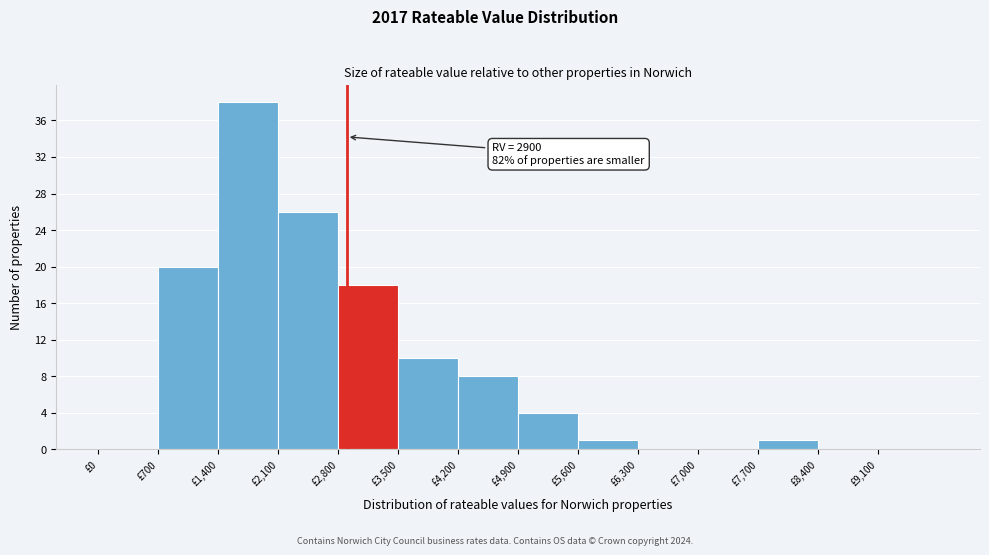

Over which range of the x-axis is the bar tallest?

1400 to 2100